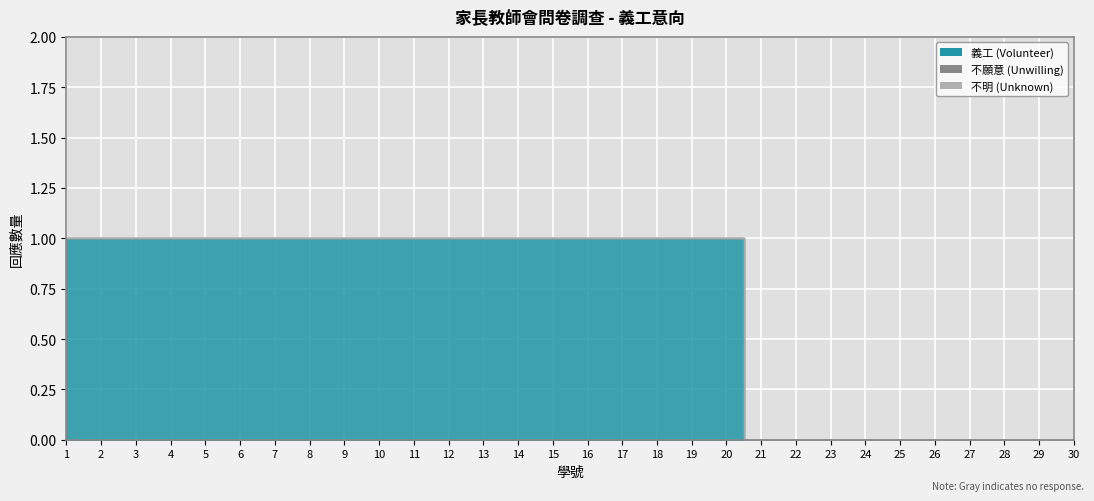

True or false: 不願意 and 義工 cross at least once.

False